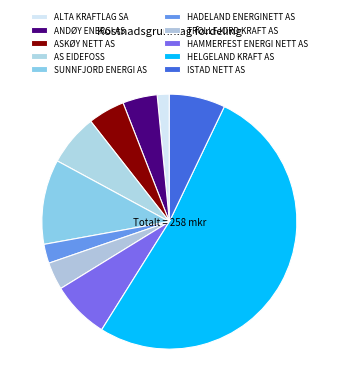

The SUNNFJORD ENERGI AS slice represents 1% of the pie. True or false?

False